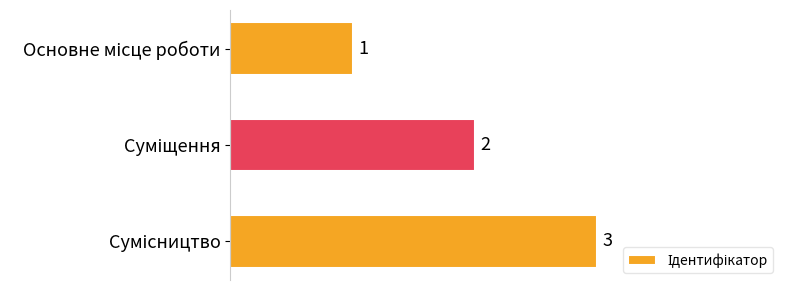

What is the value of the 2nd bar from the top?

2